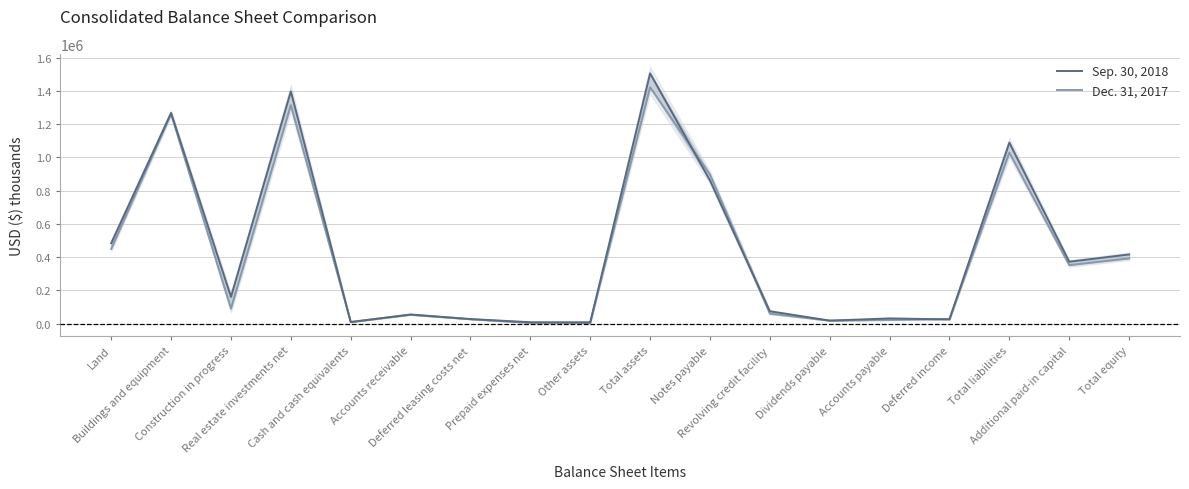

How many data points in Sep. 30, 2018 are less than 161625?

9